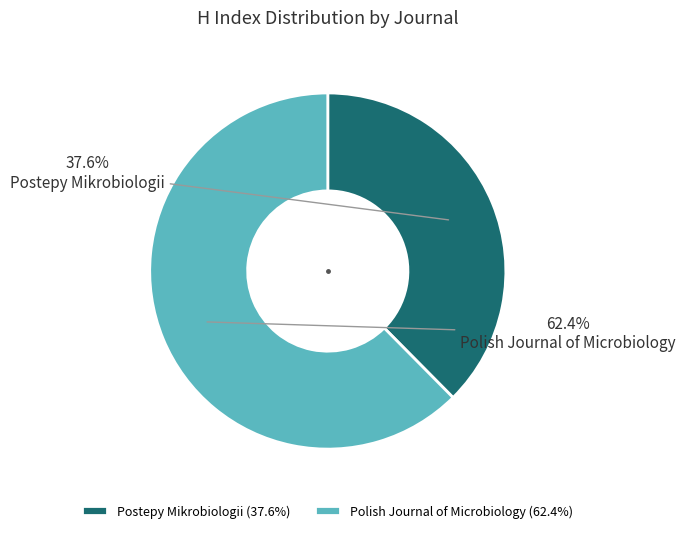

The Polish Journal of Microbiology slice represents 62% of the pie. True or false?

True